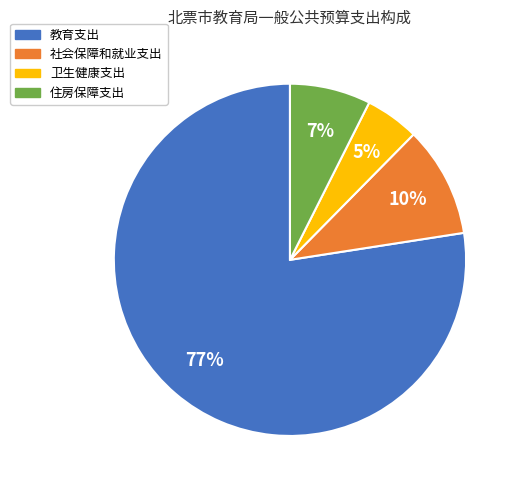

What is the ratio of the value at 社会保障和就业支出 to the value at 住房保障支出?

1.4